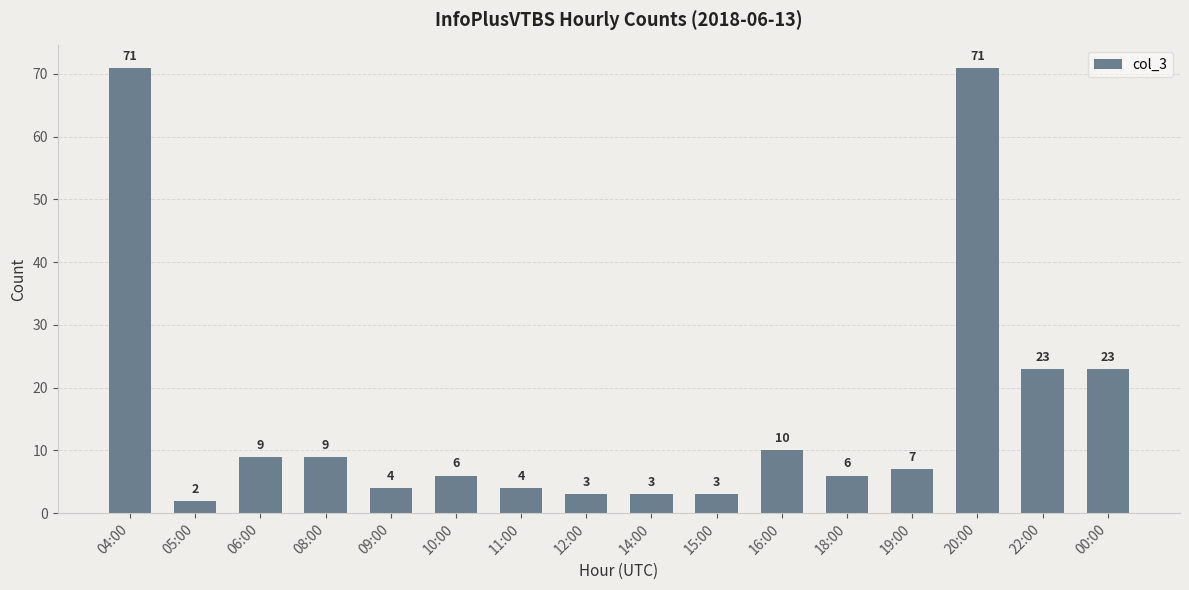

What is the sum of all values?

254